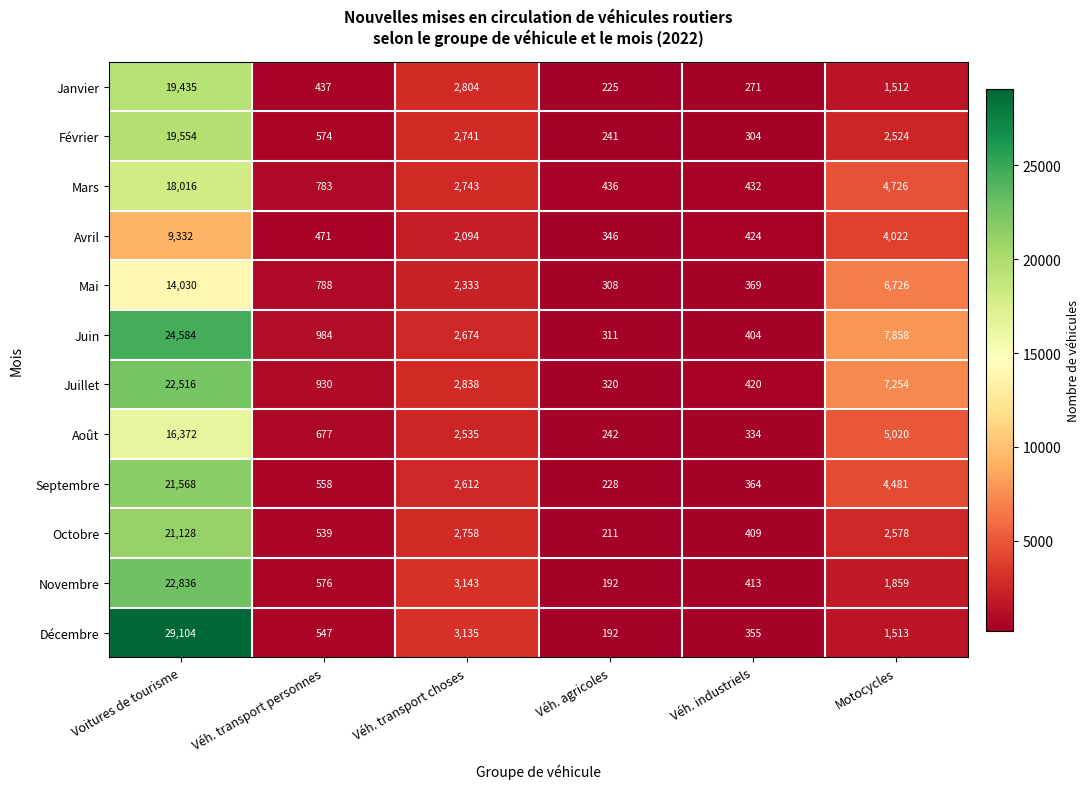

True or false: Septembre has a value of 21568 at Voitures de tourisme.

True